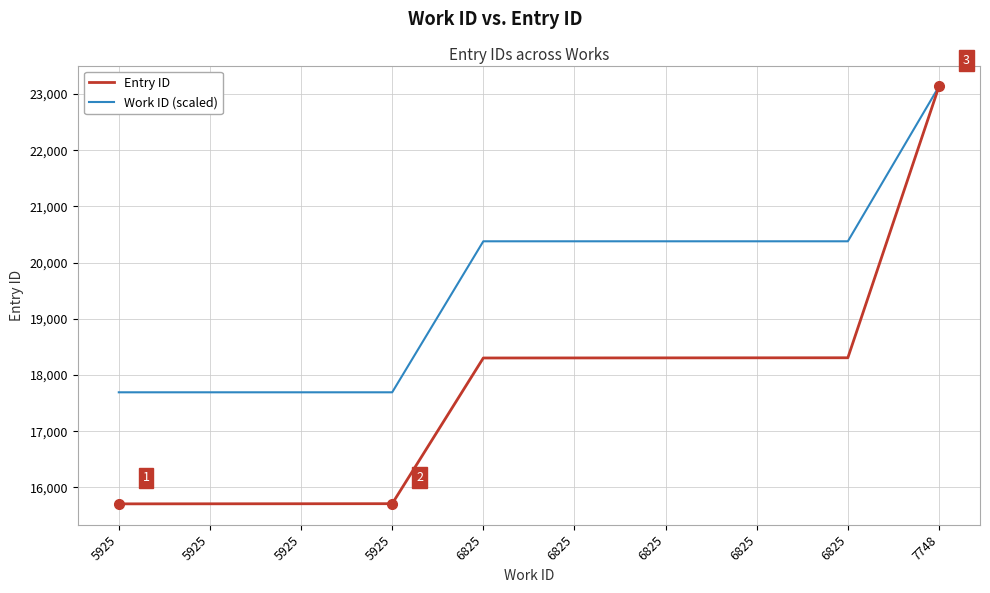

Does the chart display data point markers on the line(s)?

No